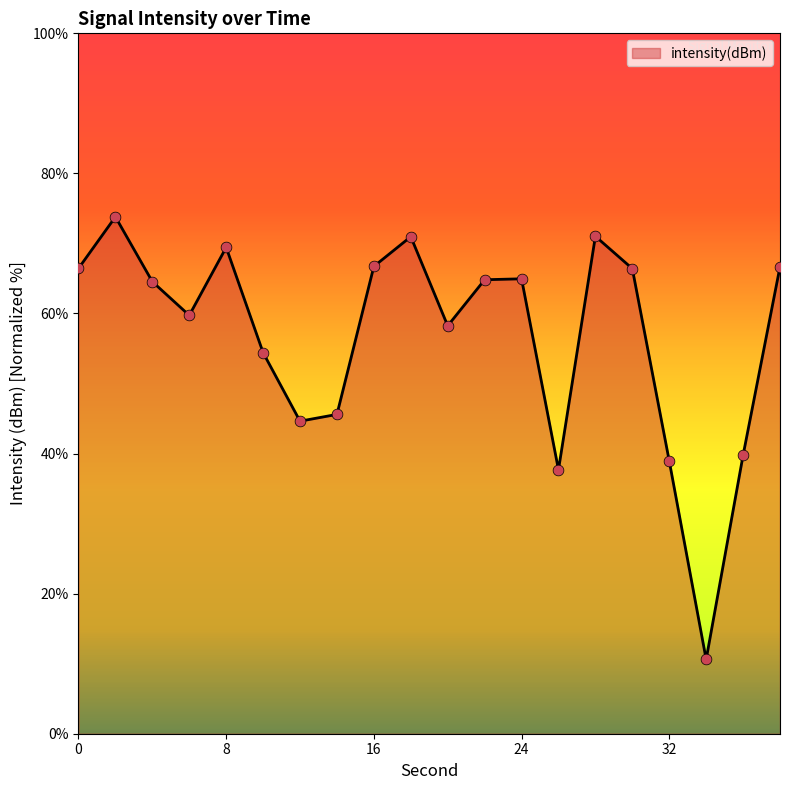

What is the difference between the maximum and minimum values?

63.2